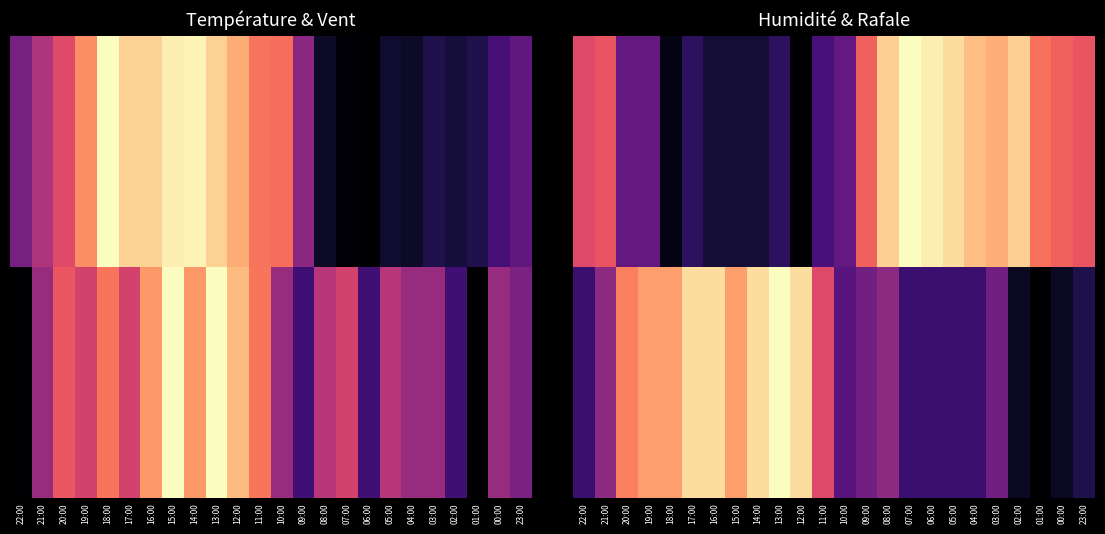

At which category is the sum across all series the highest?

08:00